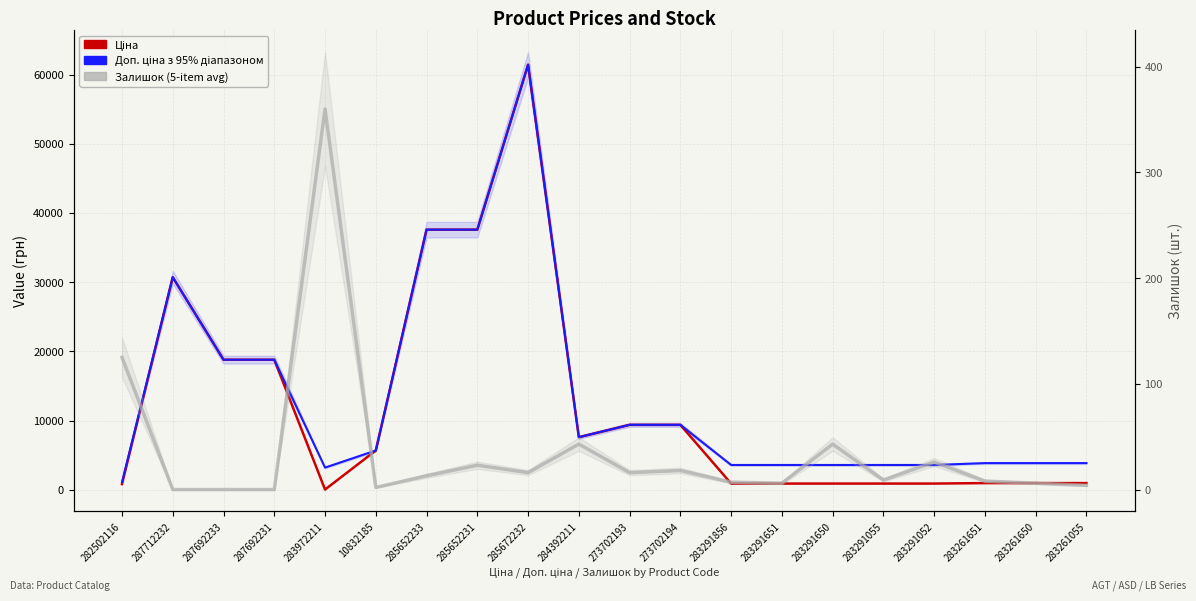

What is the average value of the Залишок series?

36.2